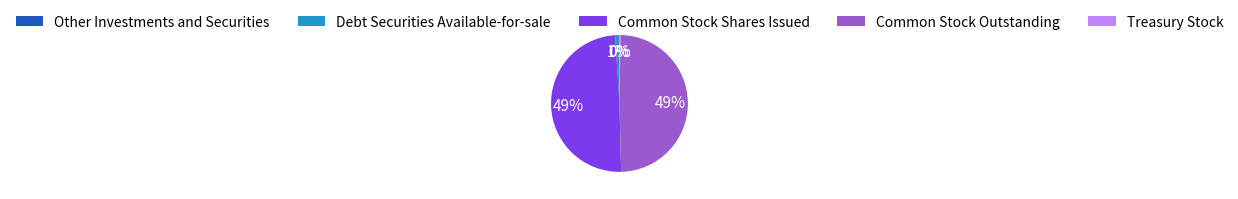

To the nearest percent, what is the average slice percentage?

20%